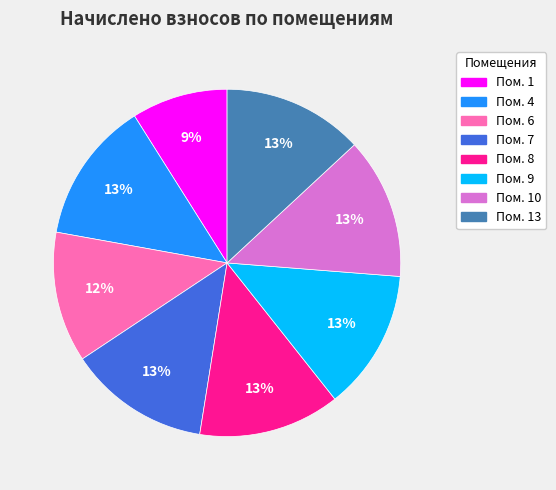

Is there any slice that represents more than half of the pie?

No